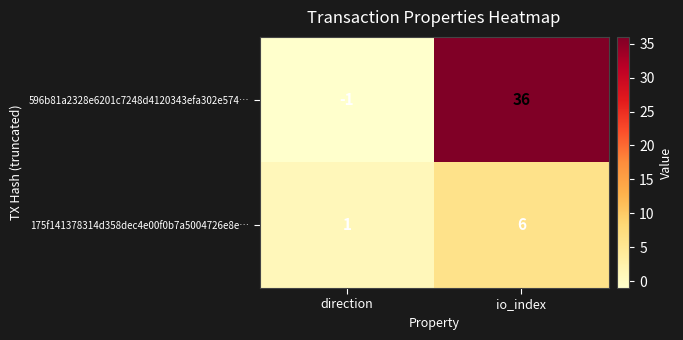

How many series are shown in this chart?

2